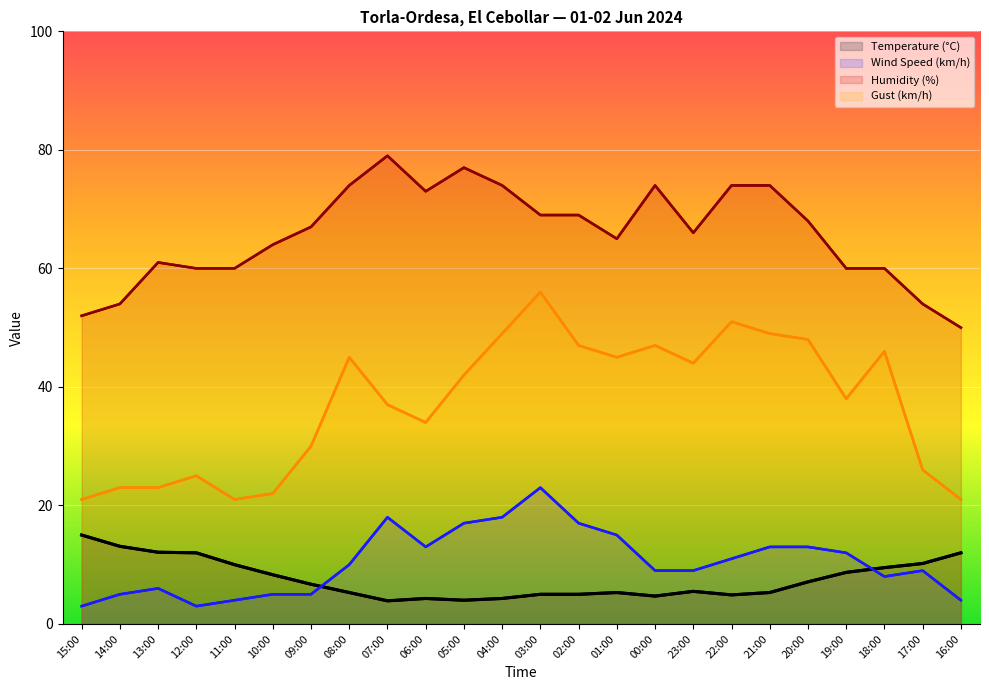

True or false: Wind Speed (km/h) and Gust (km/h) intersect in this chart.

False